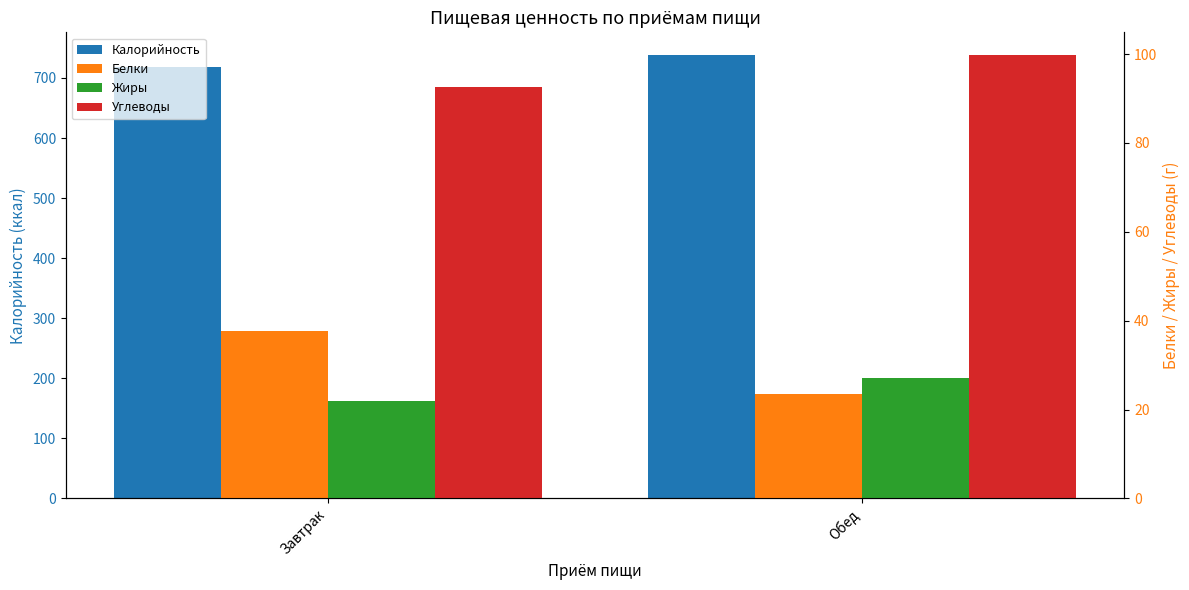

What is the value of the Калорийность bar at the 1st from the left?

718.7